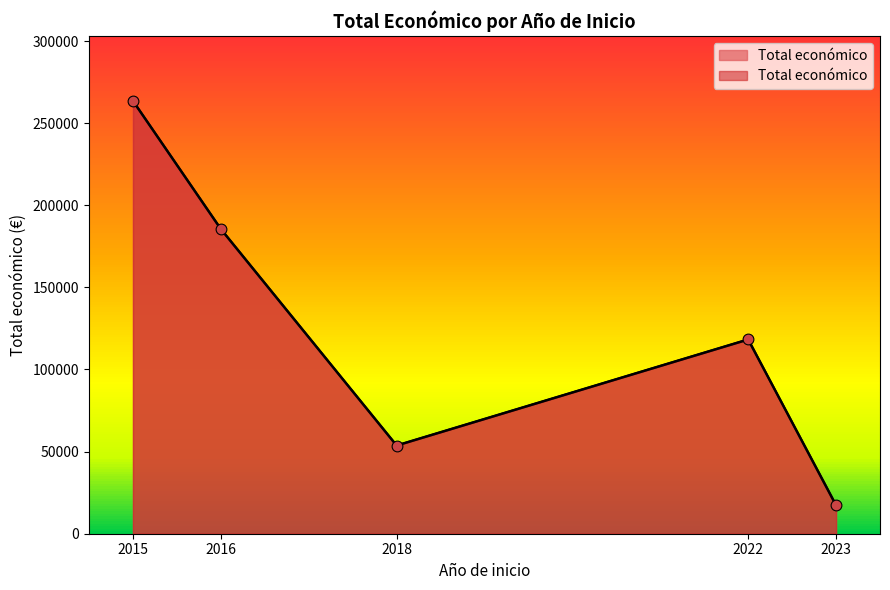

Between 2016 and 2016, which is larger?

2016